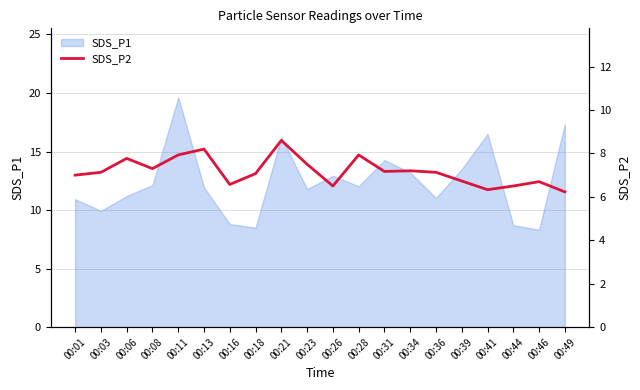

True or false: SDS_P1 has a value of 6.0 at 00:13.

False